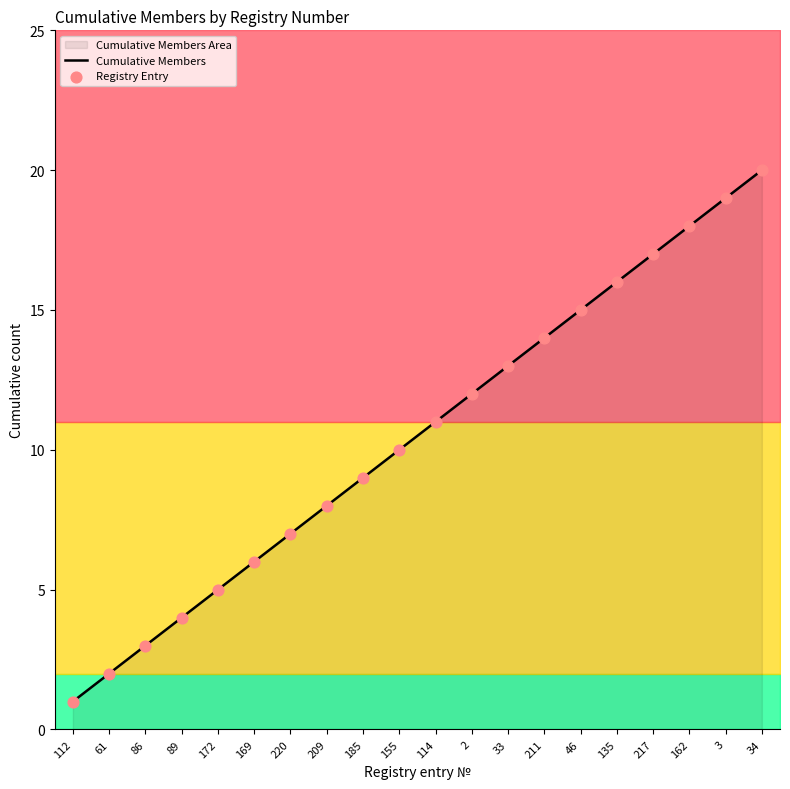

At how many categories does at least one series exceed 13?

7